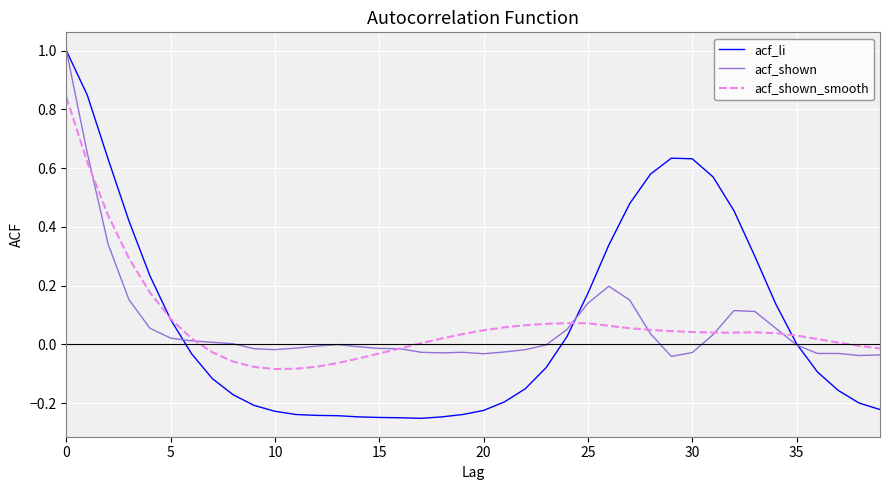

Which series has the largest range (max minus min)?

acf_li